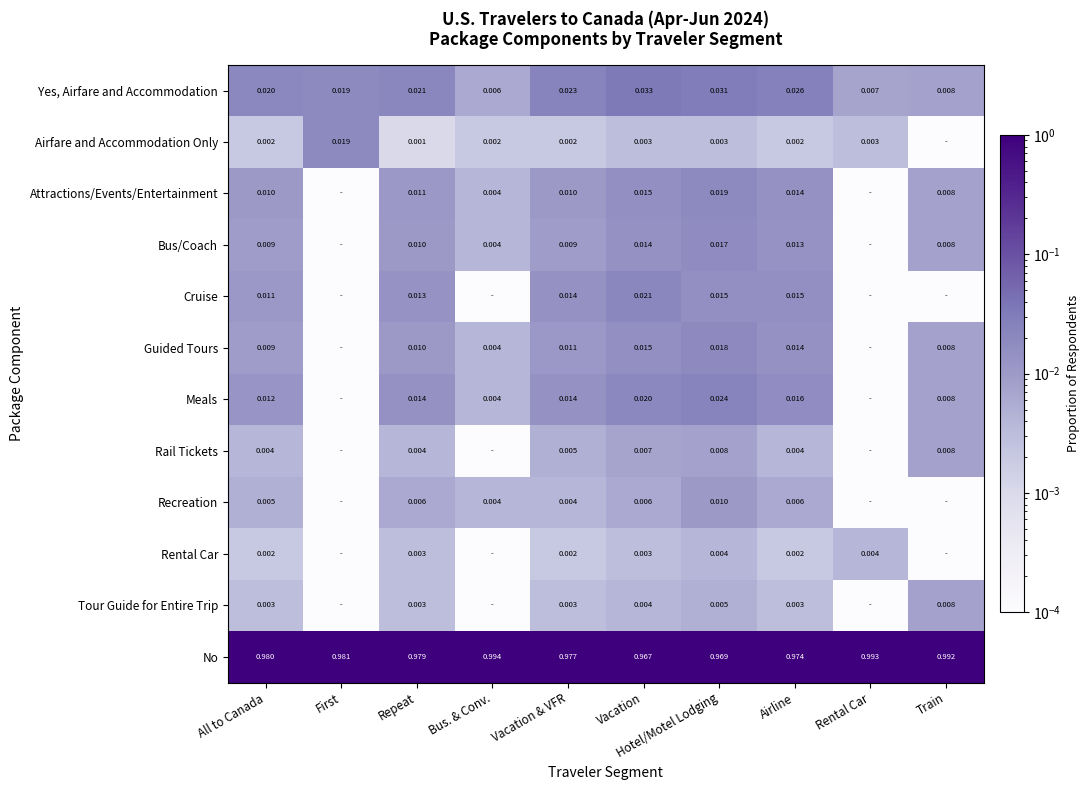

List the labels in order of Yes, Airfare and Accommodation value, smallest first.

Bus. & Conv., Rental Car, Train, First, All to Canada, Repeat, Vacation & VFR, Airline, Hotel/Motel Lodging, Vacation